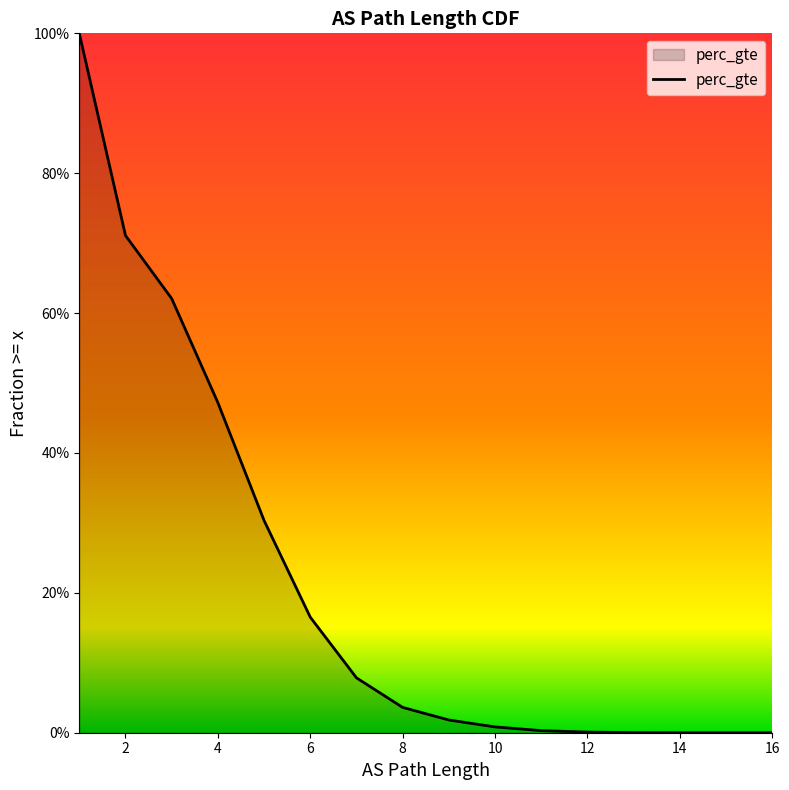

What is the average value?

0.2